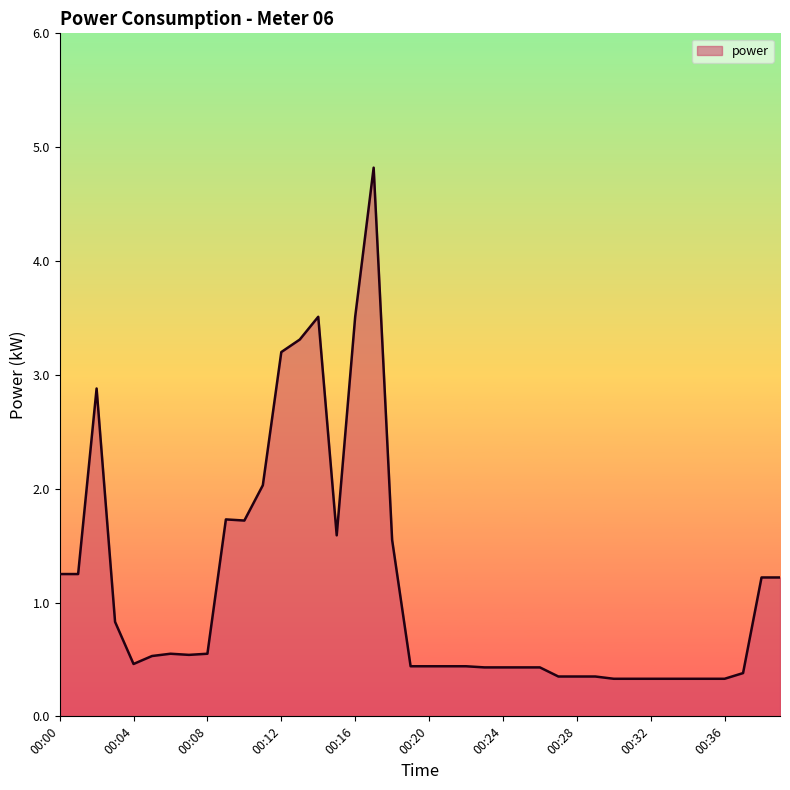

What is the greatest value displayed?

4.8